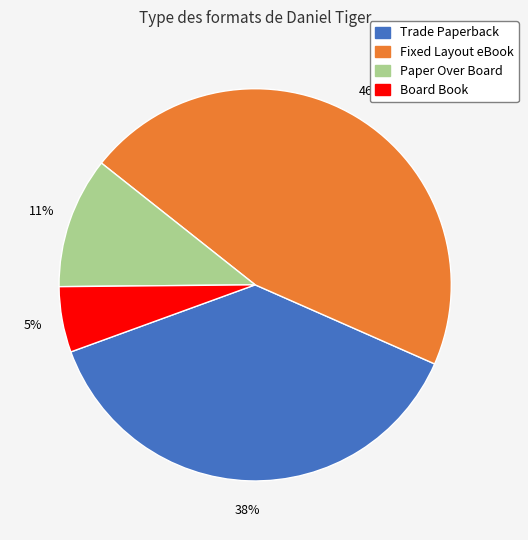

Do Trade Paperback and Board Book together represent more than half of the pie?

No